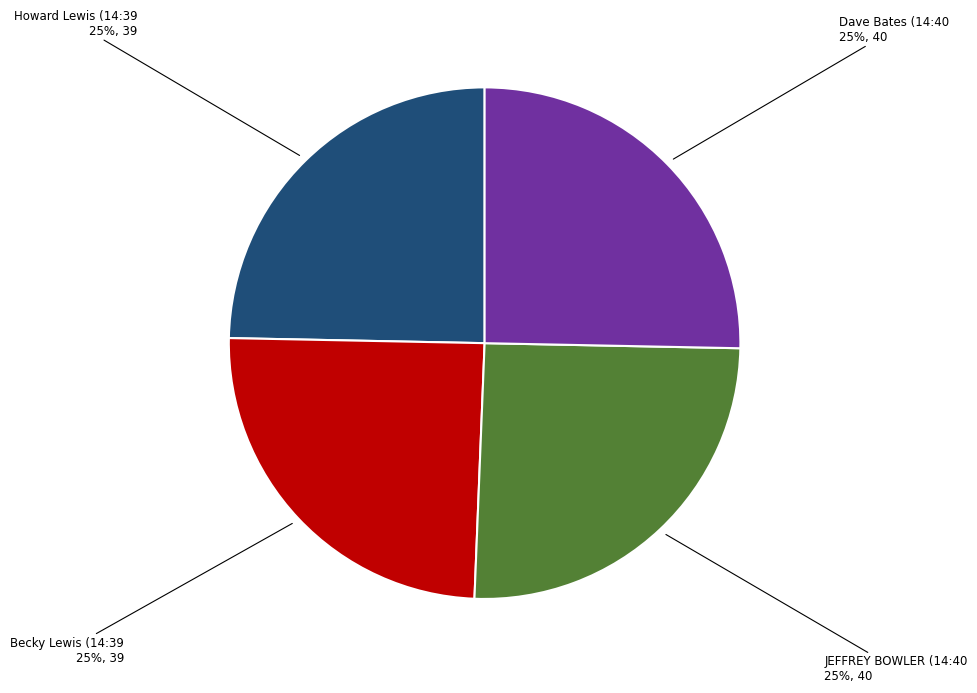

To the nearest percent, what is the average slice percentage?

25%